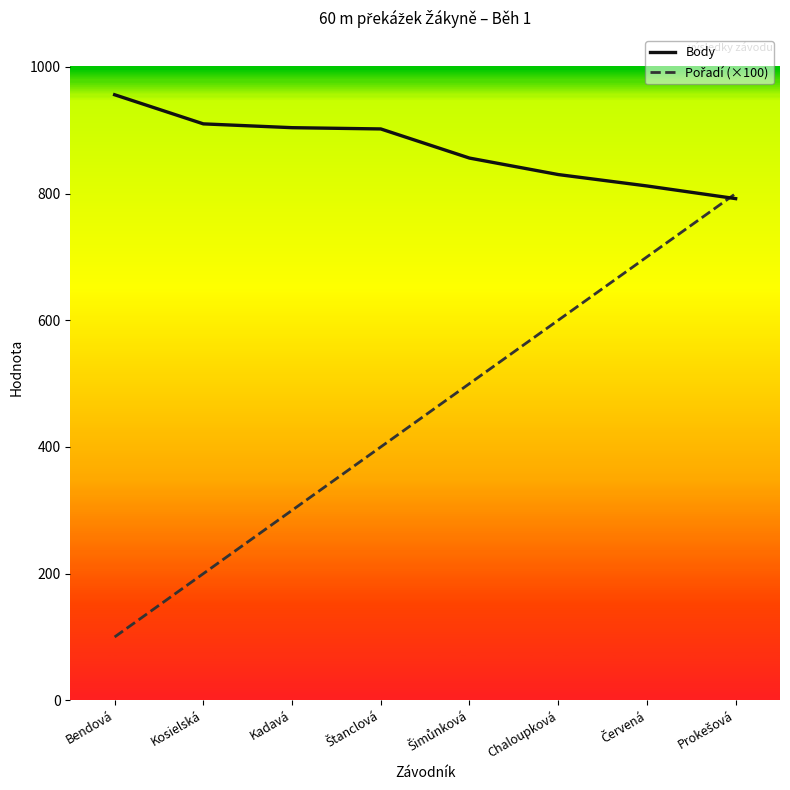

Rank the categories by Pořadí (×100) value from lowest to highest.

Bendová, Kosielská, Kadavá, Štanclová, Šimůnková, Chaloupková, Červená, Prokešová